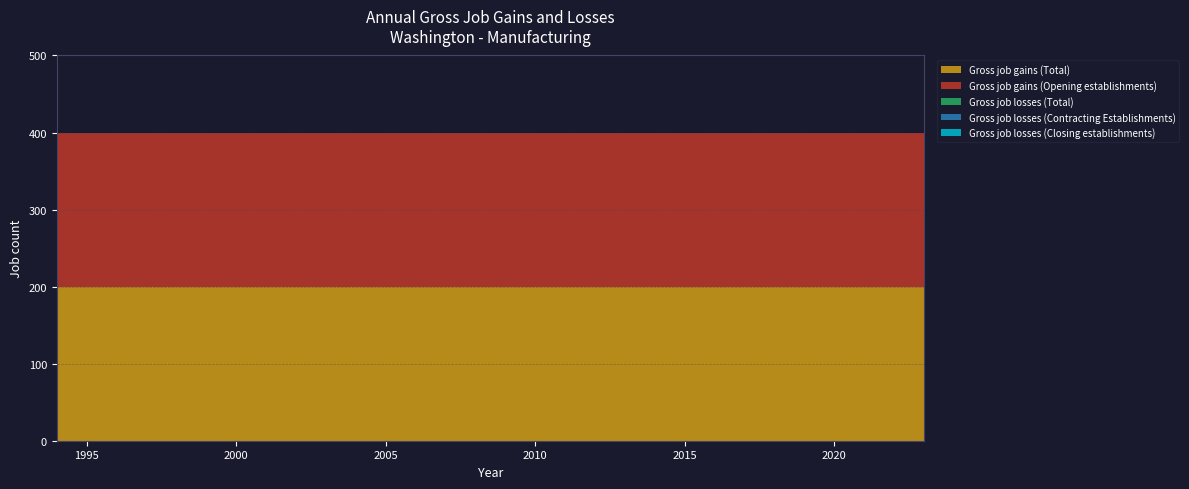

Reading right to left, transcribe all the data shown in this chart.

Gross job gains (Total): 200	200	200	200	200	200	200	200	200	200	200	200	200	200	200	200	200	200	200	200	200	200	200	200	200	200	200	200	200	200
Gross job gains (Opening establishments): 200	200	200	200	200	200	200	200	200	200	200	200	200	200	200	200	200	200	200	200	200	200	200	200	200	200	200	200	200	200
Gross job losses (Total): 0	0	0	0	0	0	0	0	0	0	0	0	0	0	0	0	0	0	0	0	0	0	0	0	0	0	0	0	0	0
Gross job losses (Contracting Establishments): 0	0	0	0	0	0	0	0	0	0	0	0	0	0	0	0	0	0	0	0	0	0	0	0	0	0	0	0	0	0
Gross job losses (Closing establishments): 0	0	0	0	0	0	0	0	0	0	0	0	0	0	0	0	0	0	0	0	0	0	0	0	0	0	0	0	0	0